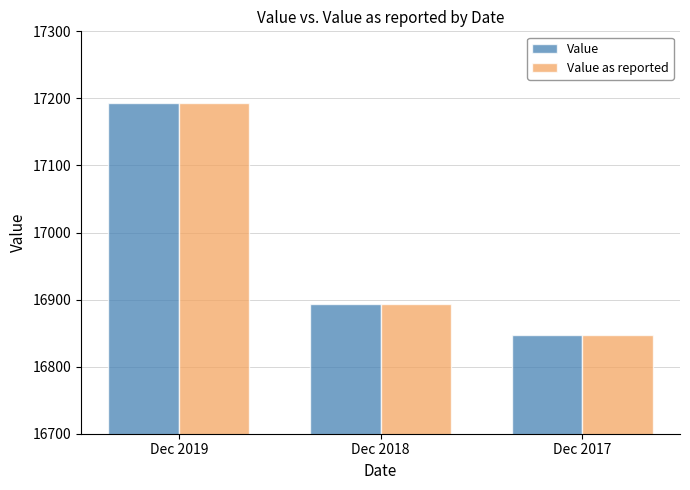

What is the minimum value shown in the chart?

16847.4